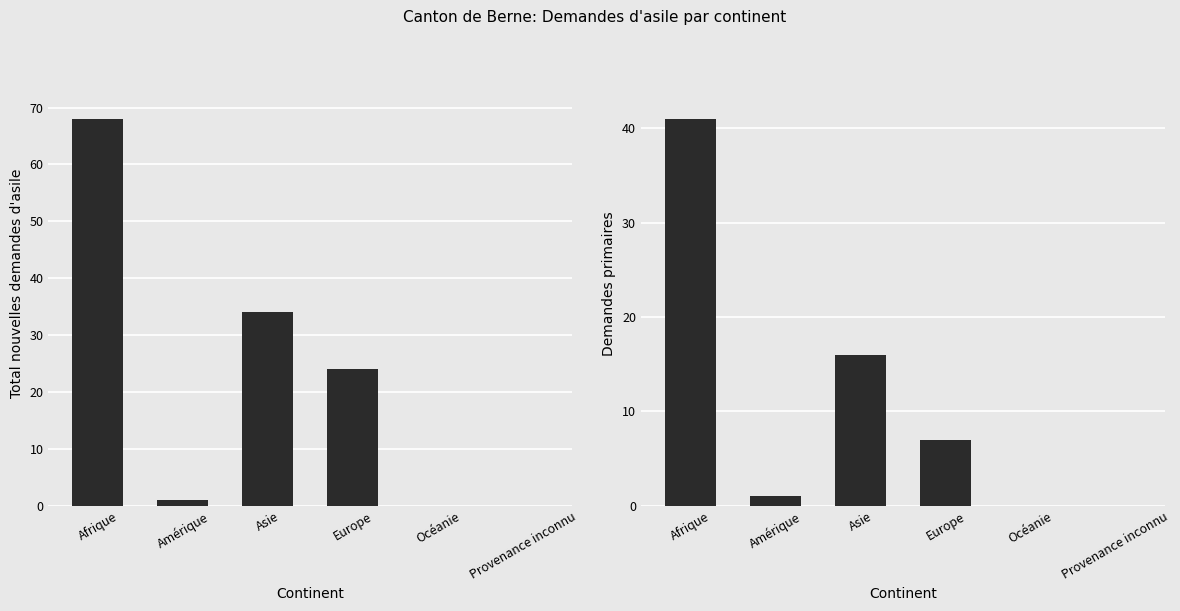

Reading left to right, transcribe all the data shown in this chart.

Total nouvelles demandes d'asile: 68	1	34	24	0	0
Demandes primaires: 41	1	16	7	0	0